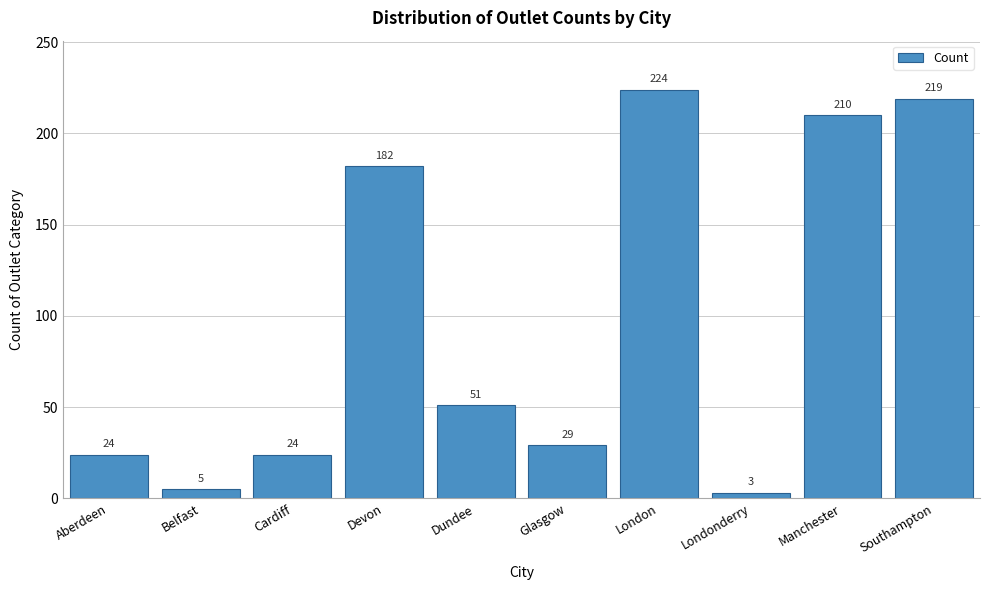

Reading left to right, transcribe all the data shown in this chart.

Aberdeen=24	Belfast=5	Cardiff=24	Devon=182	Dundee=51	Glasgow=29	London=224	Londonderry=3	Manchester=210	Southampton=219